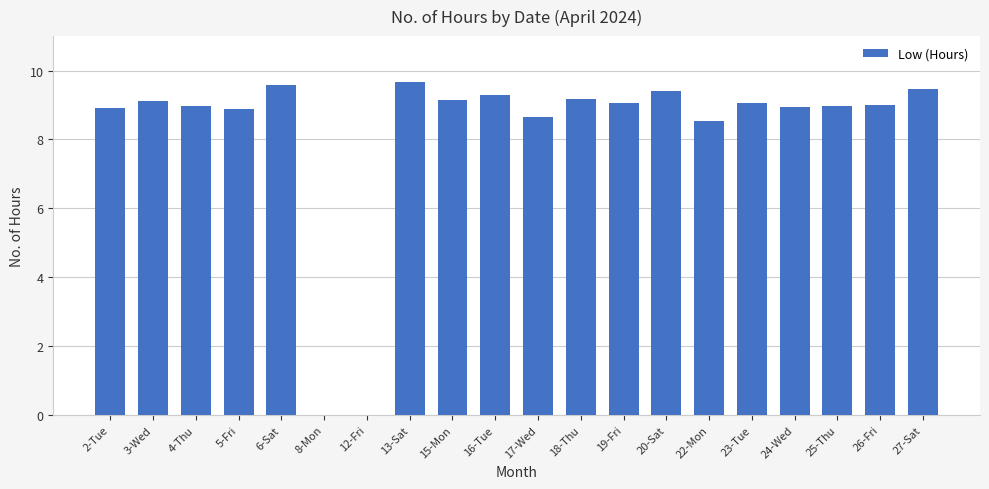

Approximately how many times larger is the value at 17-Wed compared to 19-Fri?

1.0